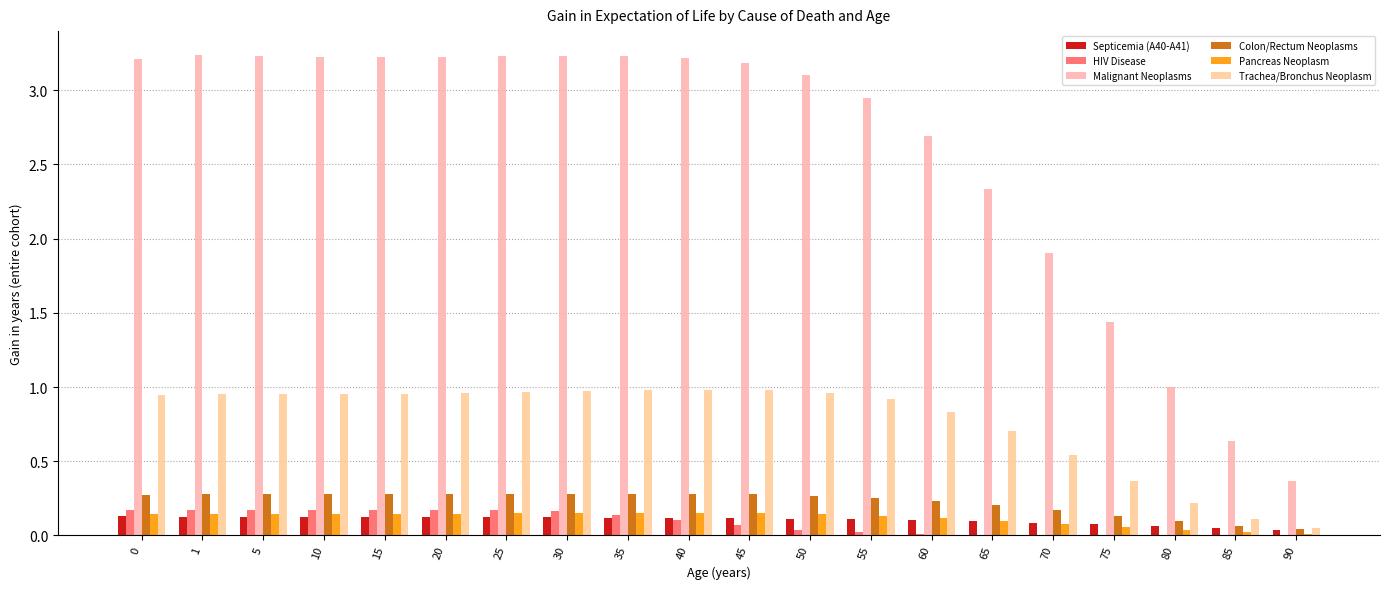

How many data points does each series have?

20